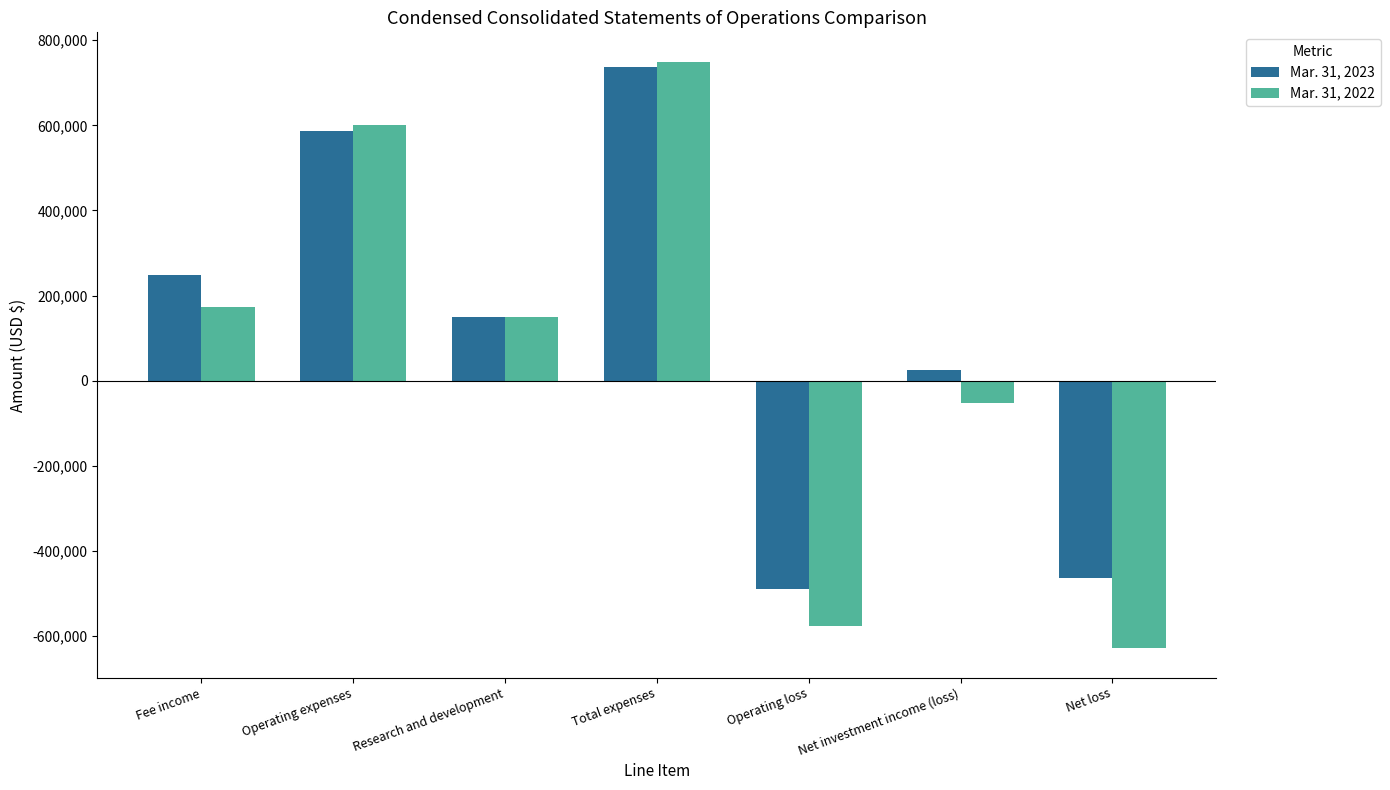

How many bars are there in total?

14